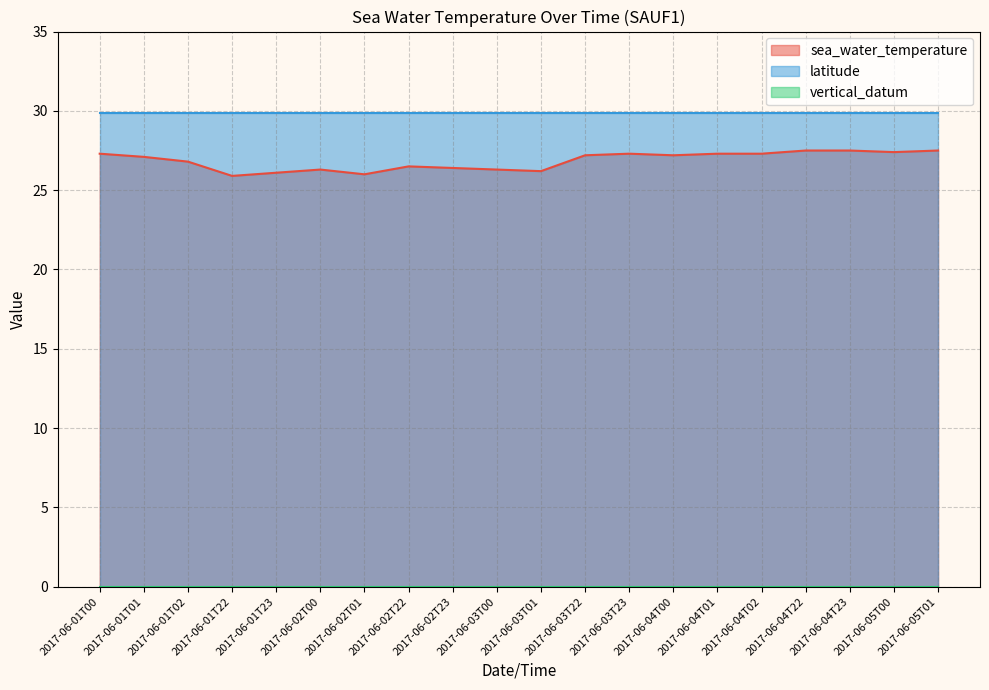

True or false: latitude and vertical_datum intersect in this chart.

False